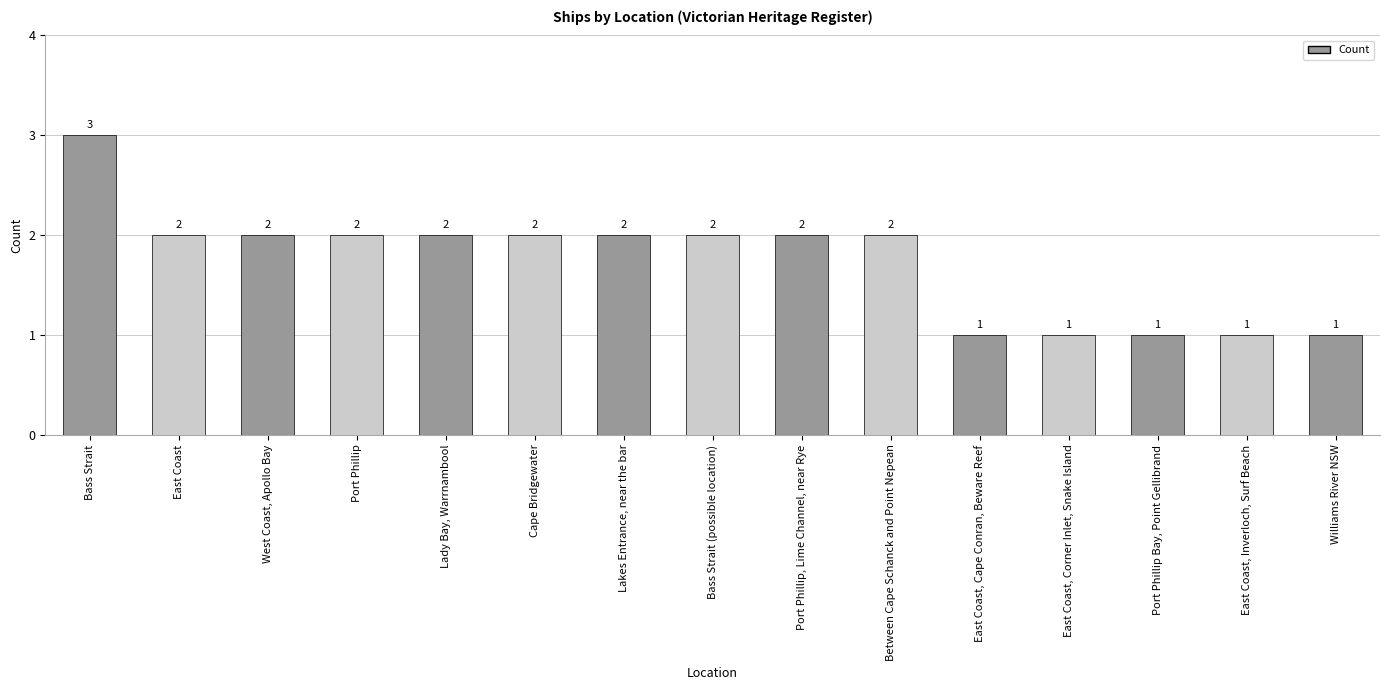

What is the value of the 5th bar from the left?

2